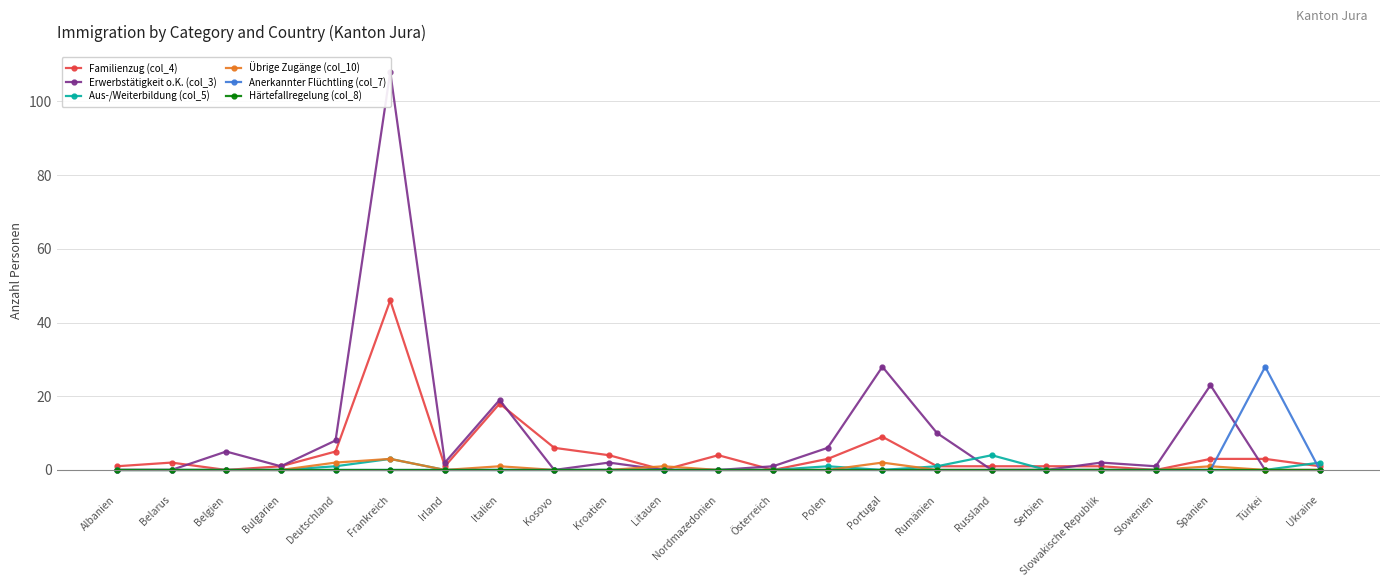

How many interior local peaks does the Aus-/Weiterbildung (col_5) series have?

3